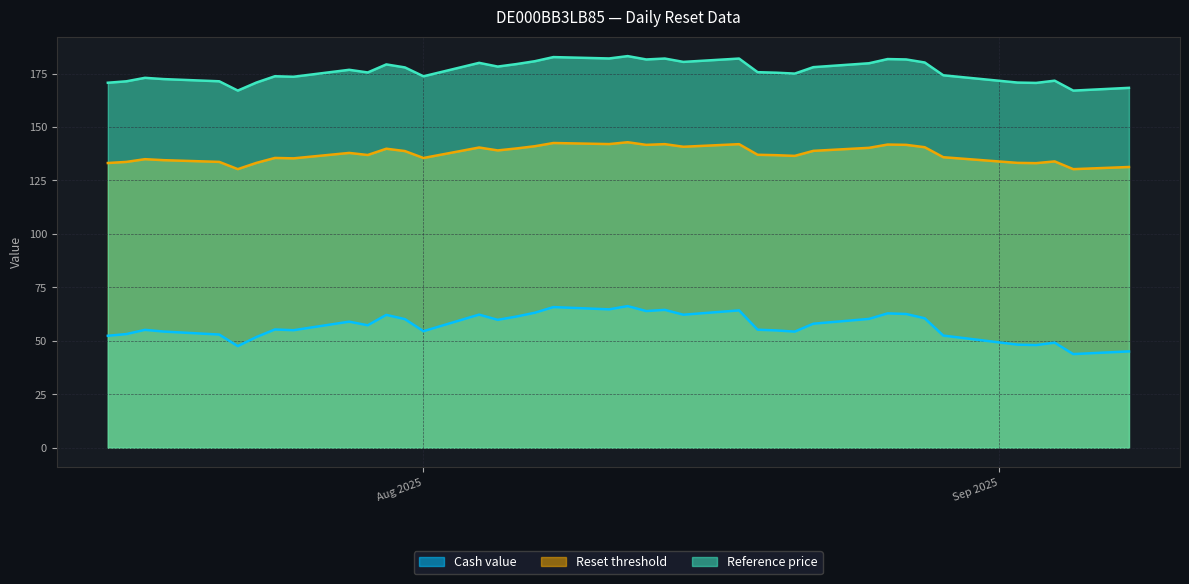

What is the difference between the Reference price values at 2025-08-18 and 2025-07-29?

6.5